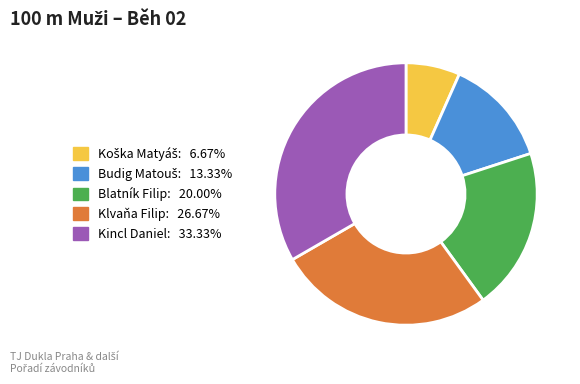

What is the ratio of the value at Klvaňa Filip to the value at Kincl Daniel?

0.8